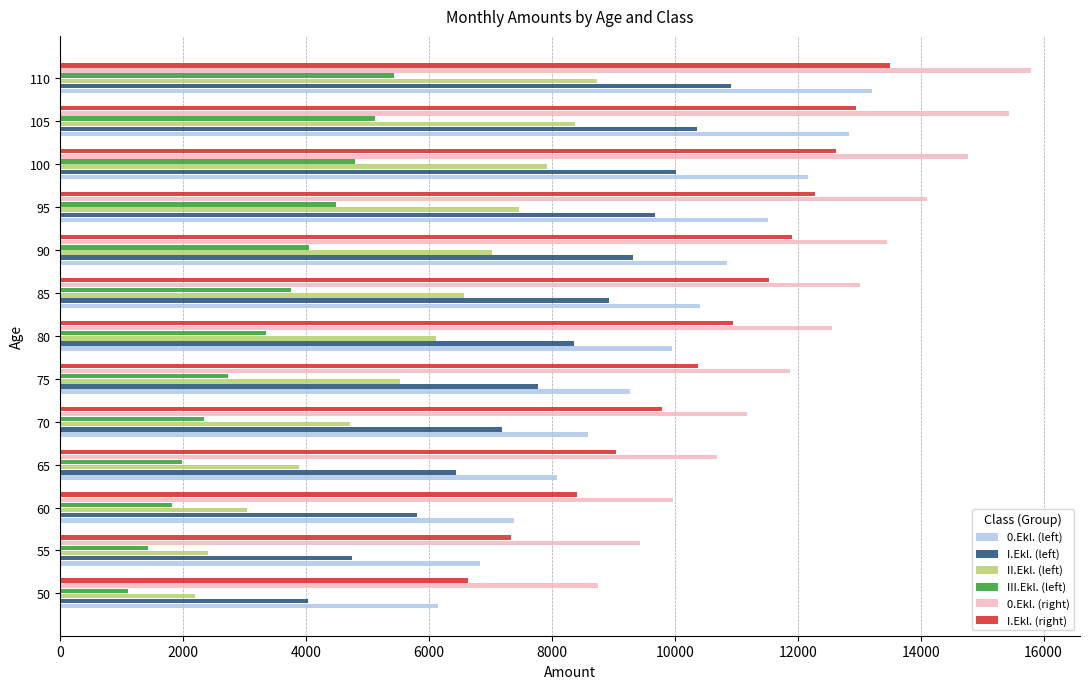

At which category is the sum across all series the highest?

110